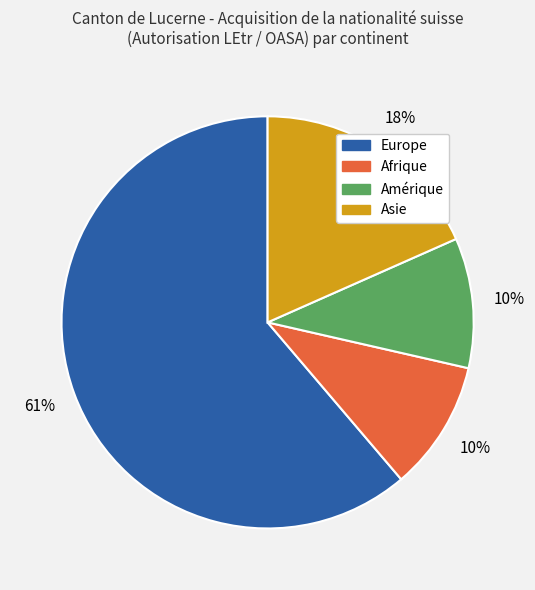

What is the majority slice?

Europe